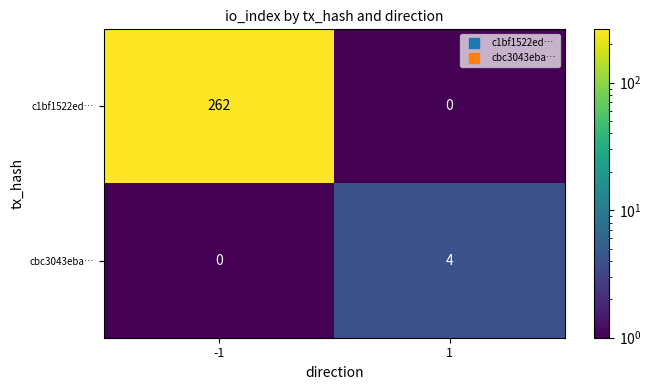

What is the sum of the cbc3043eba… values at -1 and 1?

4